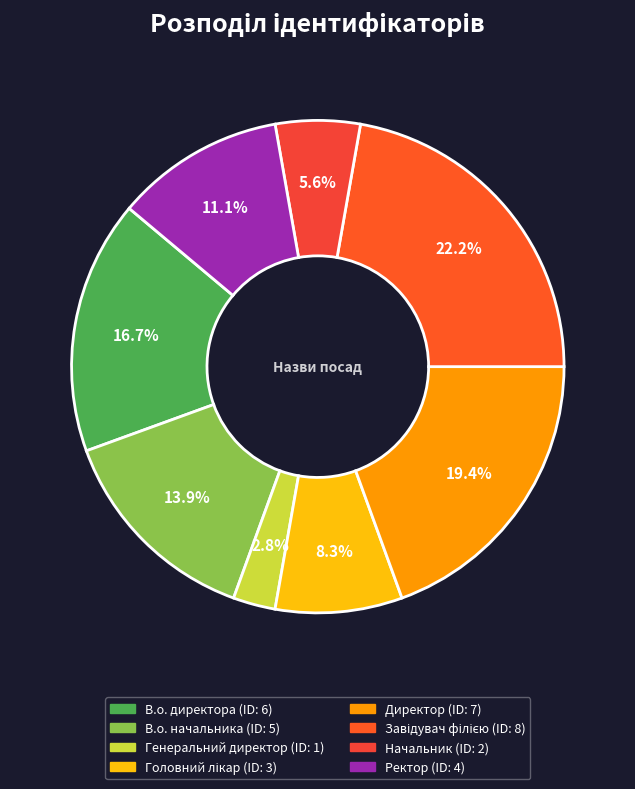

What percentage is the Начальник slice, to the nearest percent?

6%